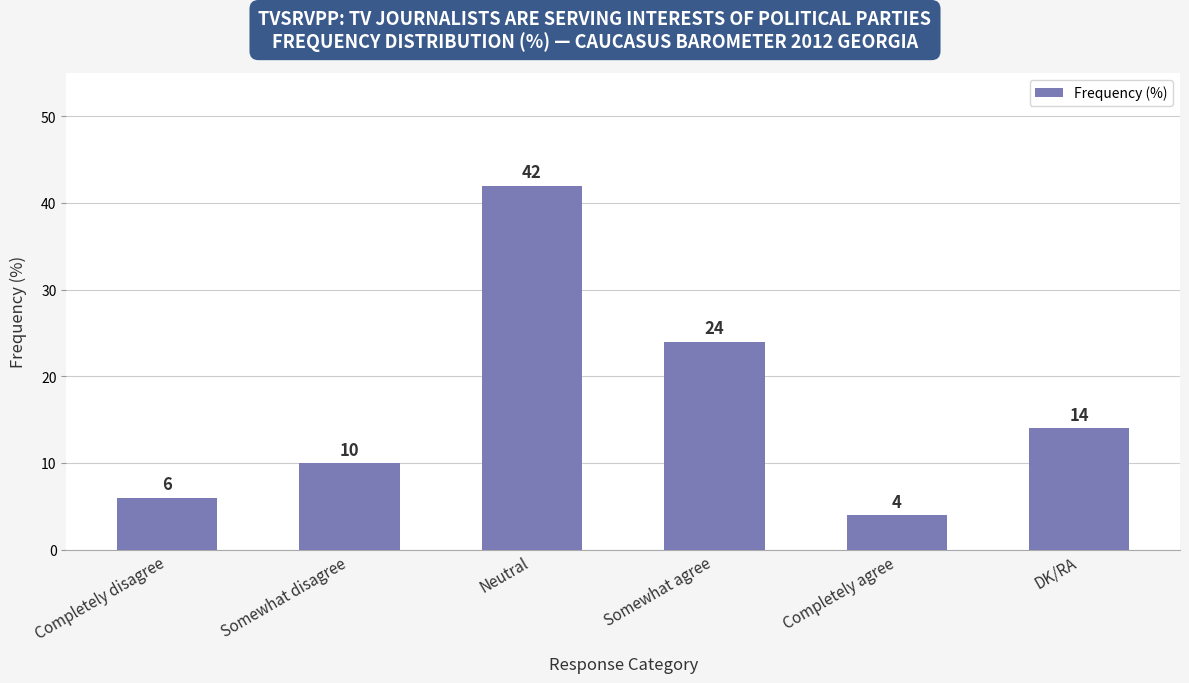

What is the approximate value at Neutral?

42